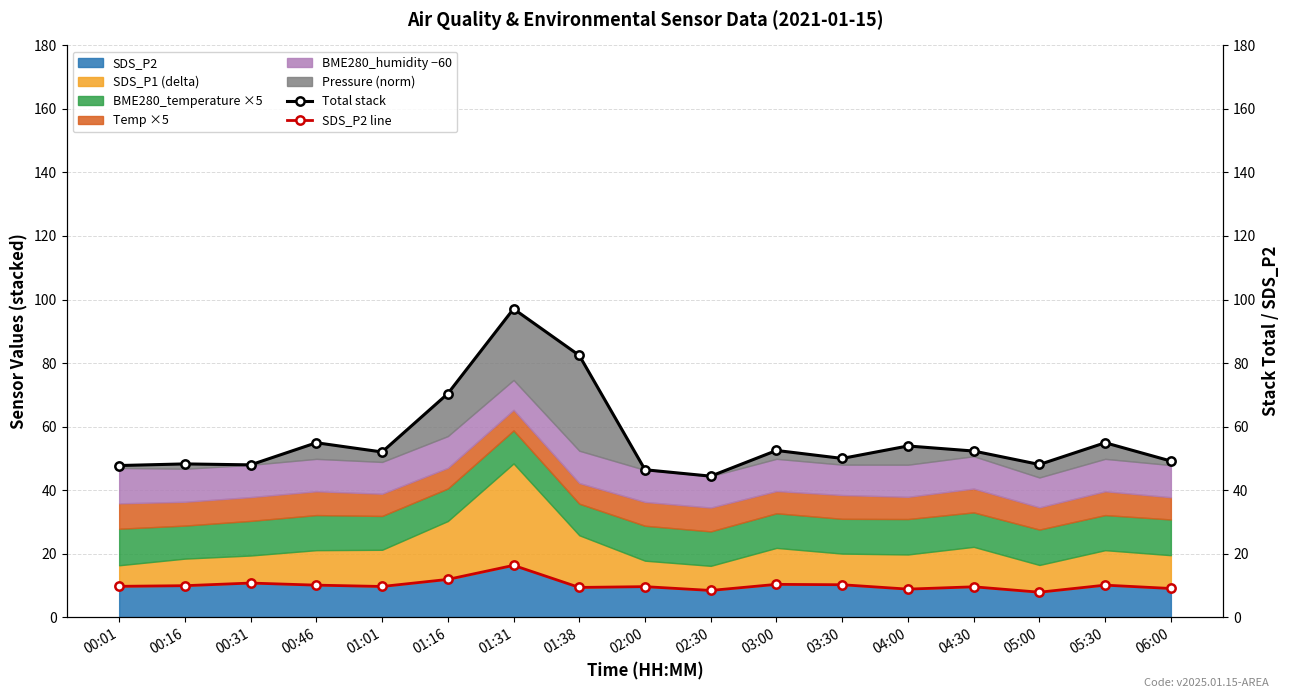

At which label is SDS_P2 line closest to 12?

01:16